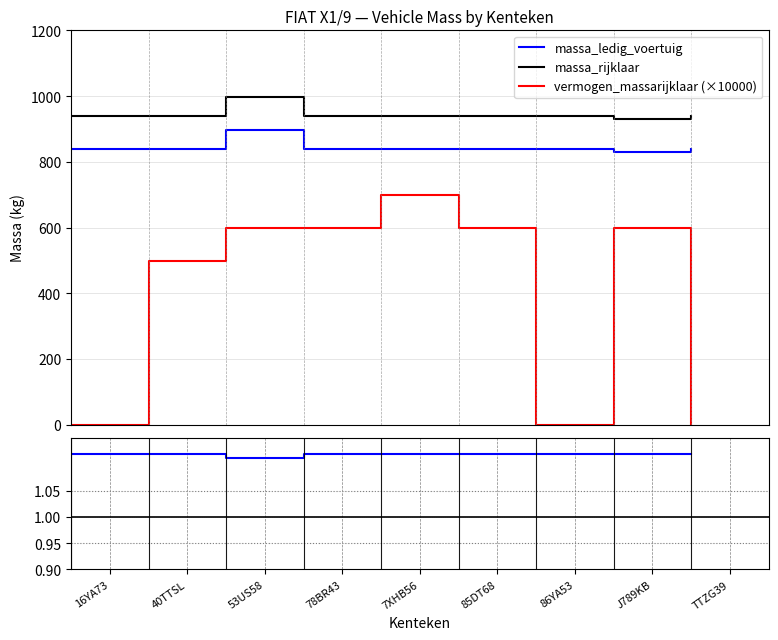

What is the value of the vermogen_massarijklaar (×10000) point at the 2nd from the left?

500.0